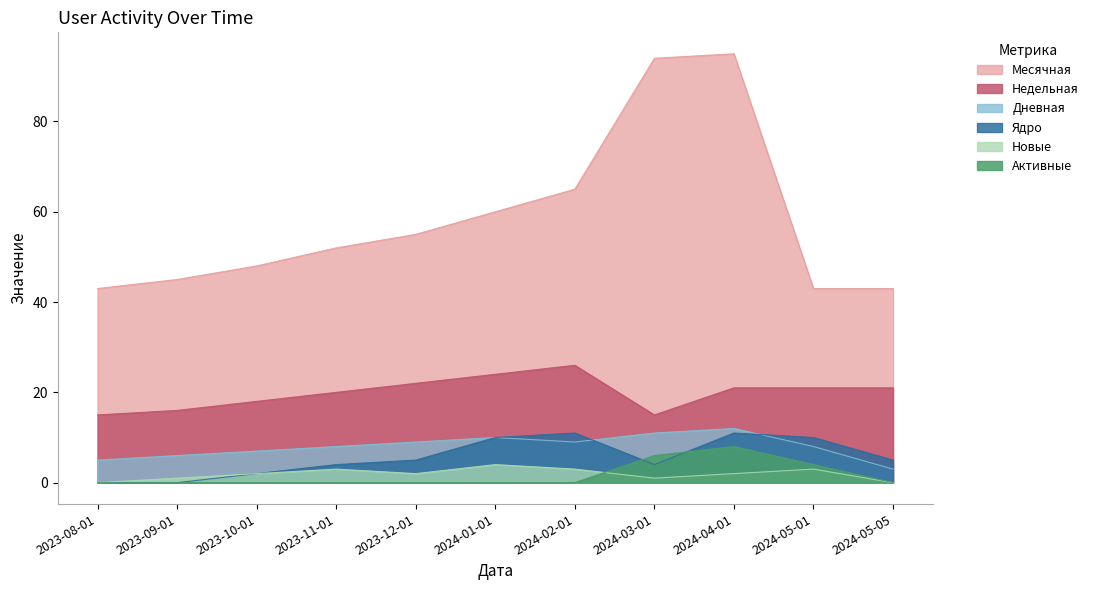

At how many categories does at least one series exceed 93?

2